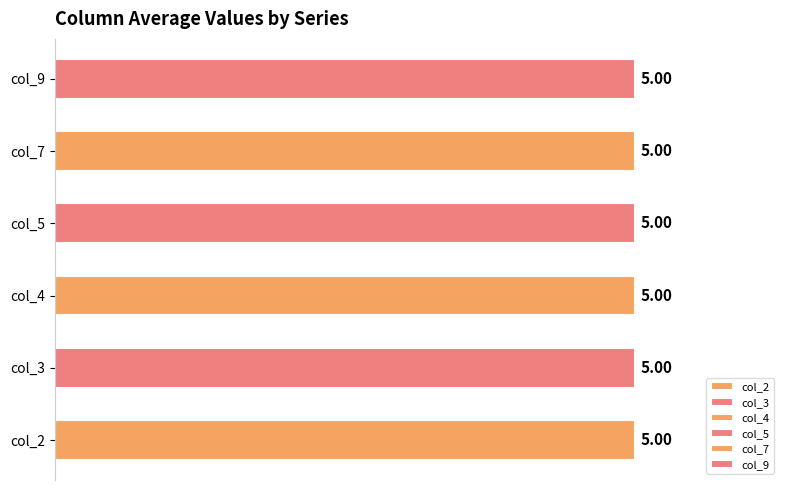

Which series has the widest spread of values?

col_2